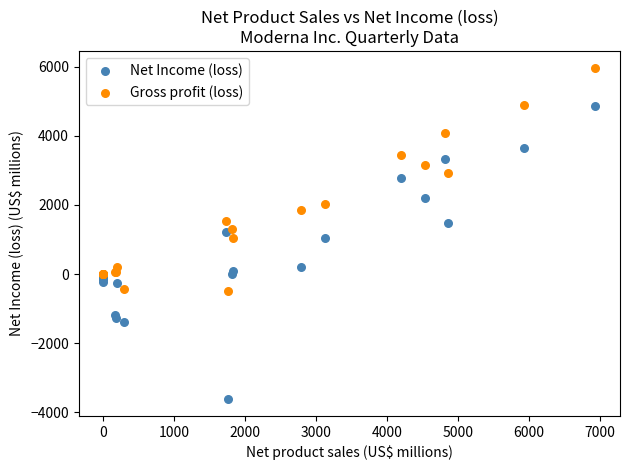

Which series reaches the minimum Y coordinate?

Net Income (loss)